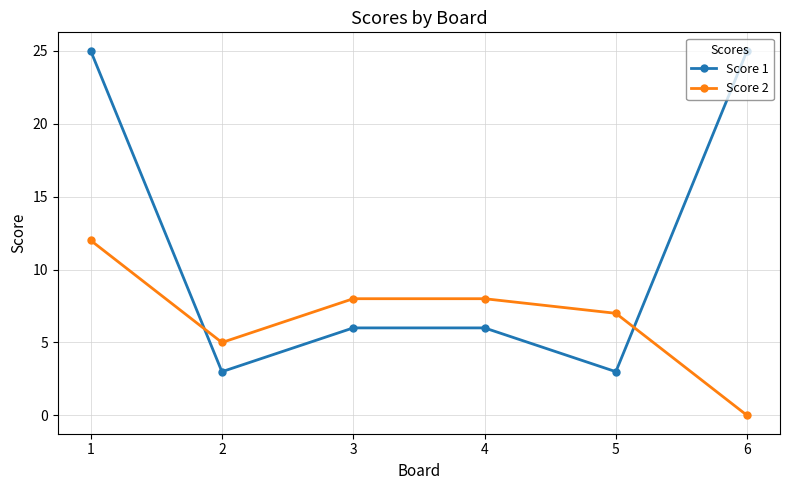

Which series ends up on top after the final intersection of Score 2 and Score 1?

Score 1